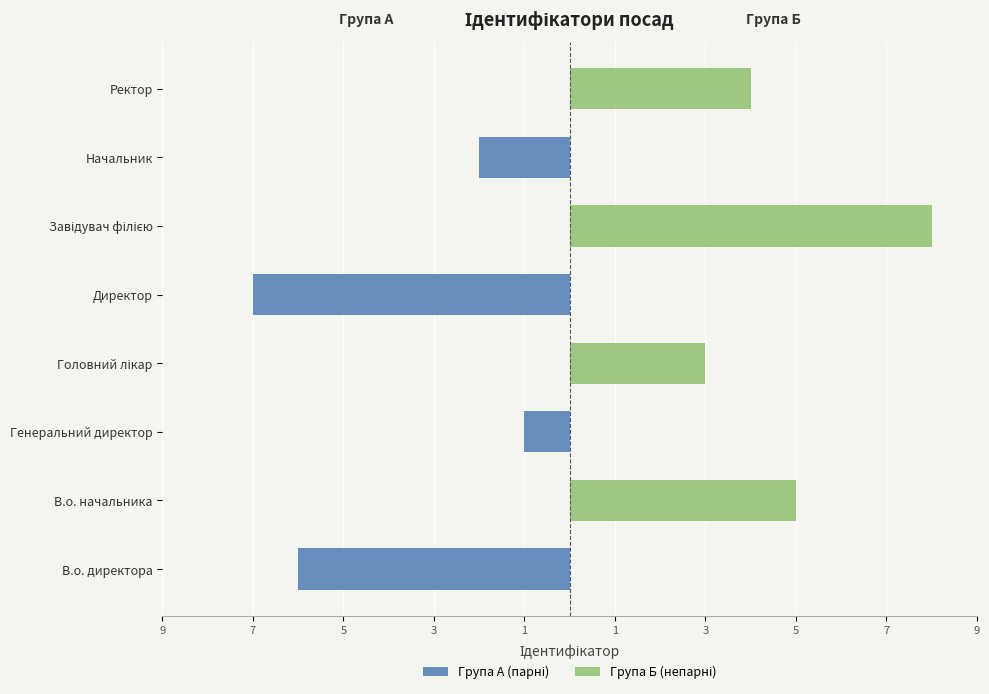

How many data points in Група А (парні) are less than 0?

4